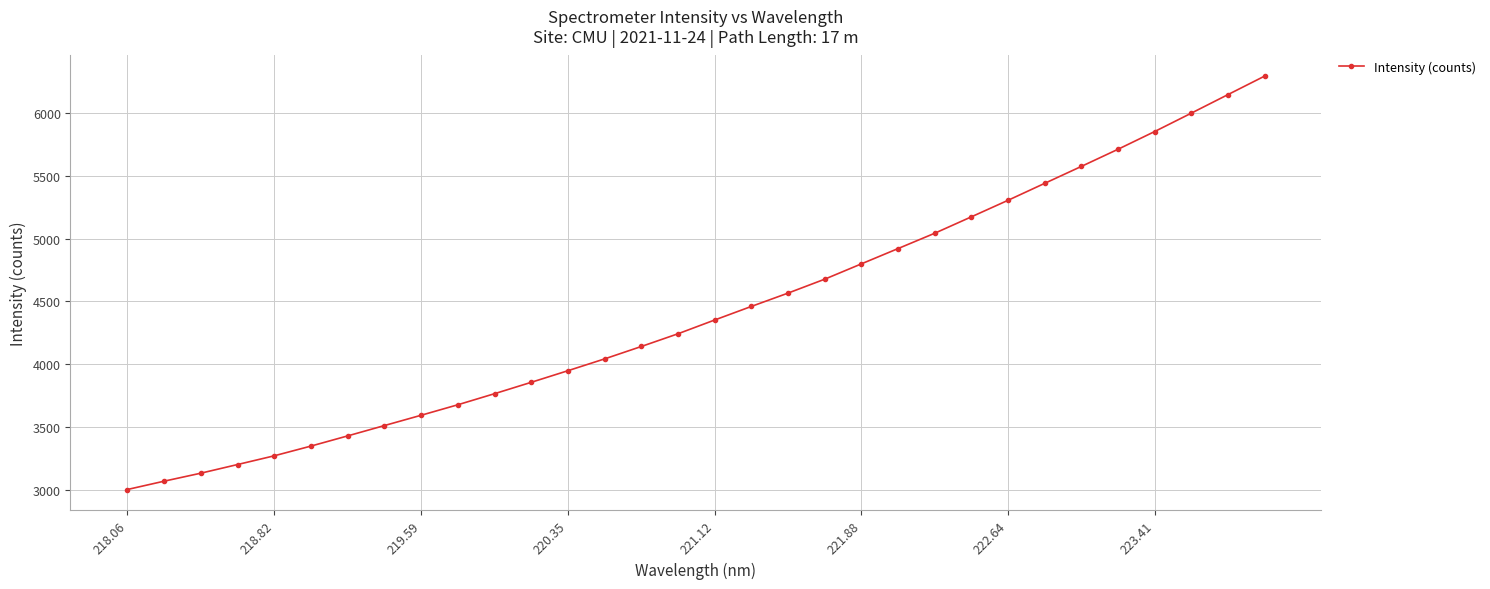

What is the difference between the maximum and minimum values?

3289.1